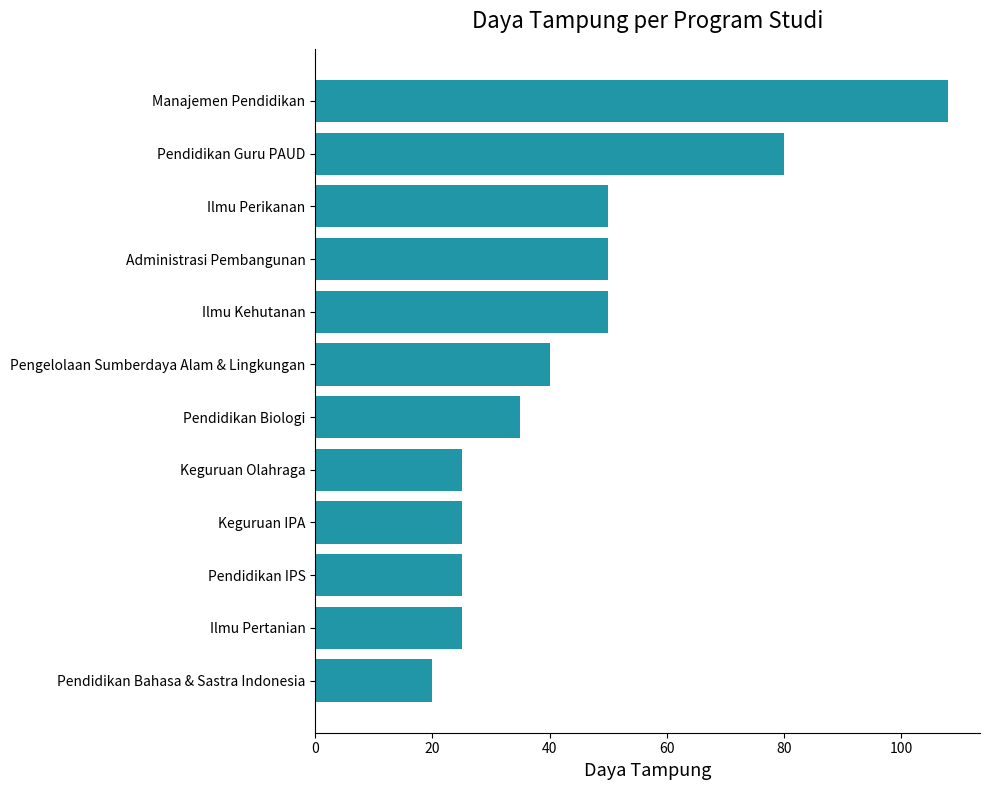

What value does the data have at Ilmu Perikanan, to the nearest 10?

50